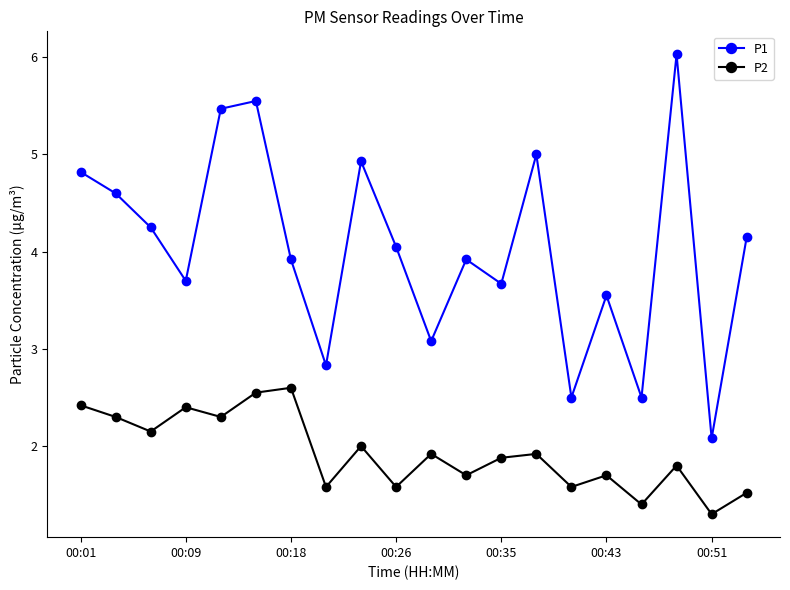

What is the value of the P2 point at the 12th from the left?

1.7